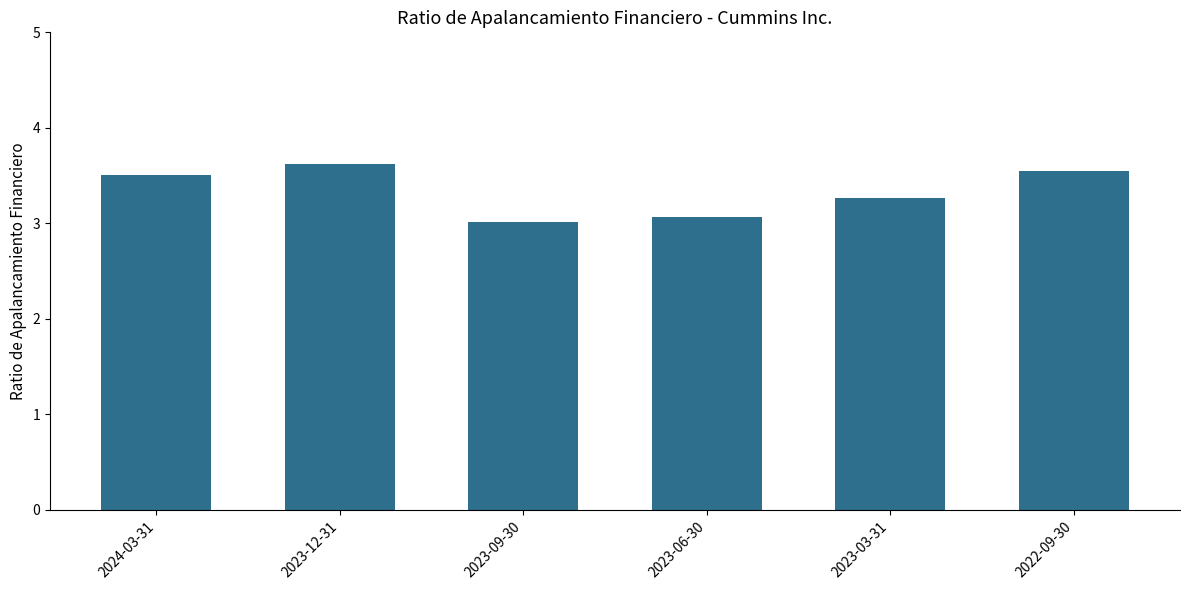

What is the sum of the values at 2023-12-31 and 2023-09-30?

6.6